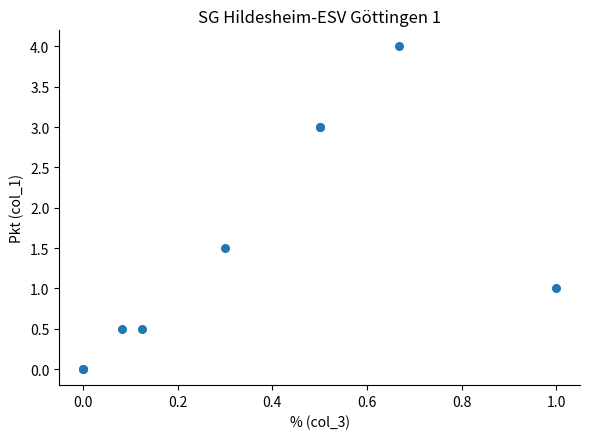

What Y value in the scatter plot is closest to 2?

1.5